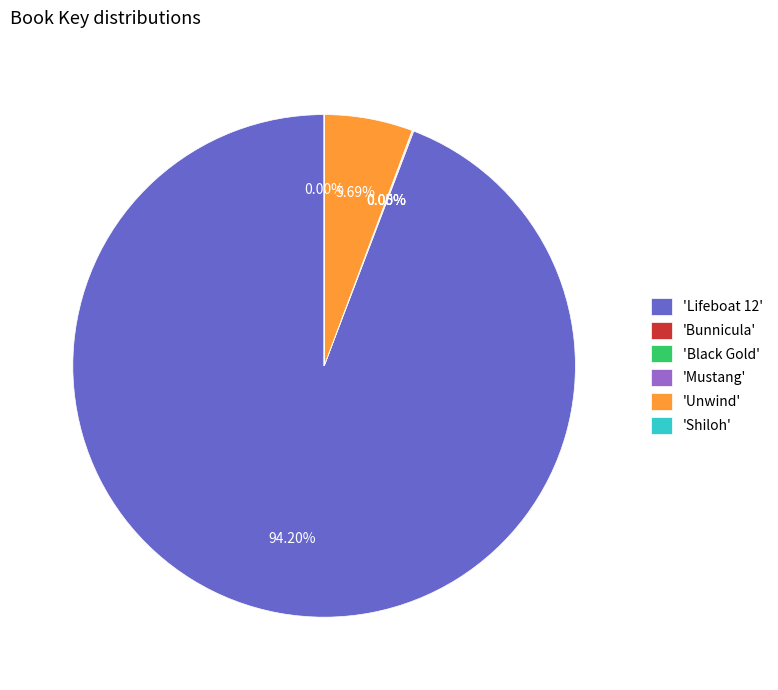

Do 'Unwind' and 'Lifeboat 12' together represent more than half of the pie?

Yes